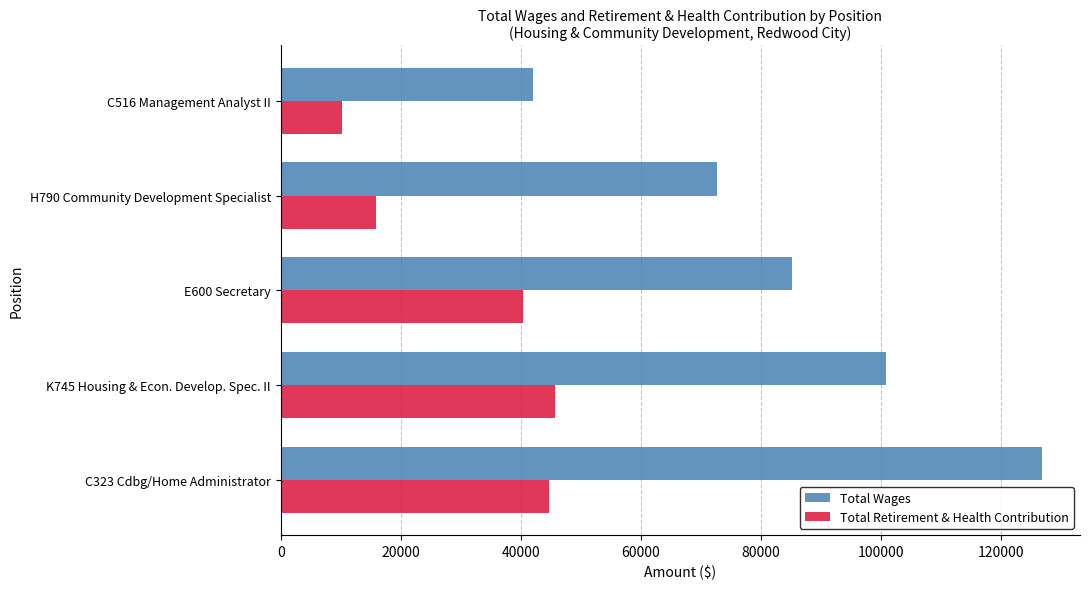

Read the Total Wages value at K745 Housing & Econ. Develop. Spec. II, to the nearest 100.

100800